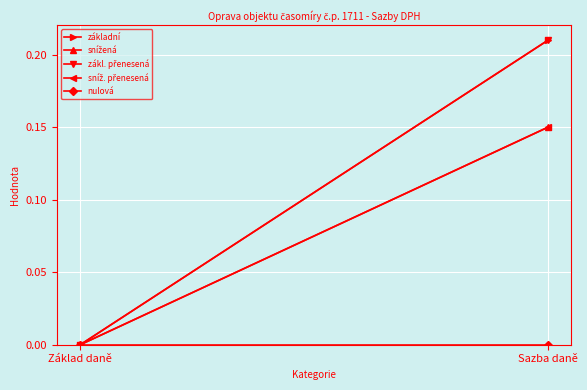

What position from the left is Základ daně?

1